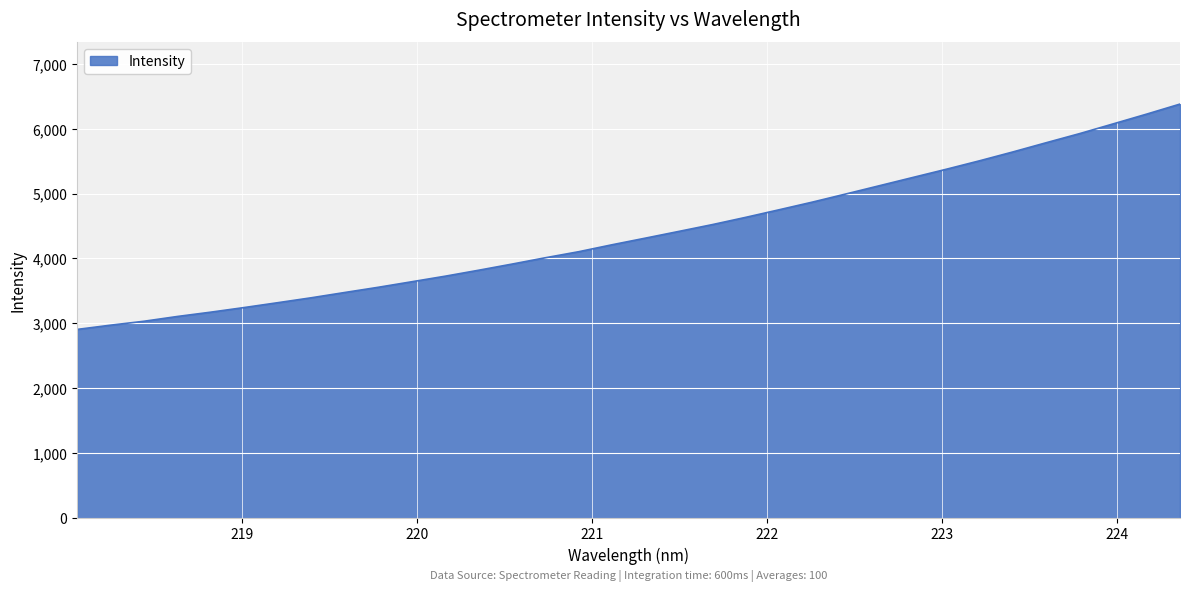

What is the difference between the maximum and minimum values?

3473.7